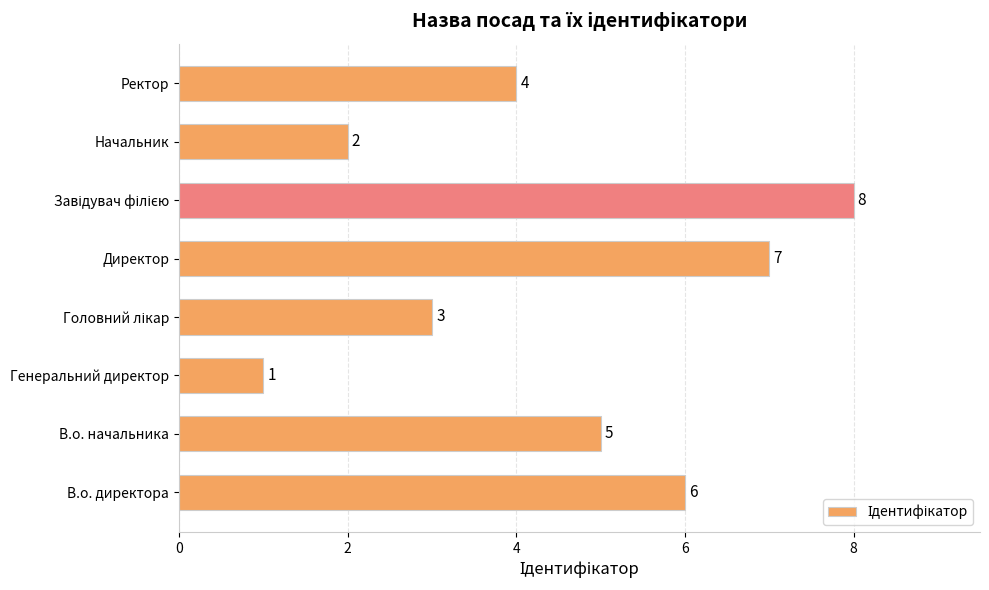

What is the sum of all values?

36